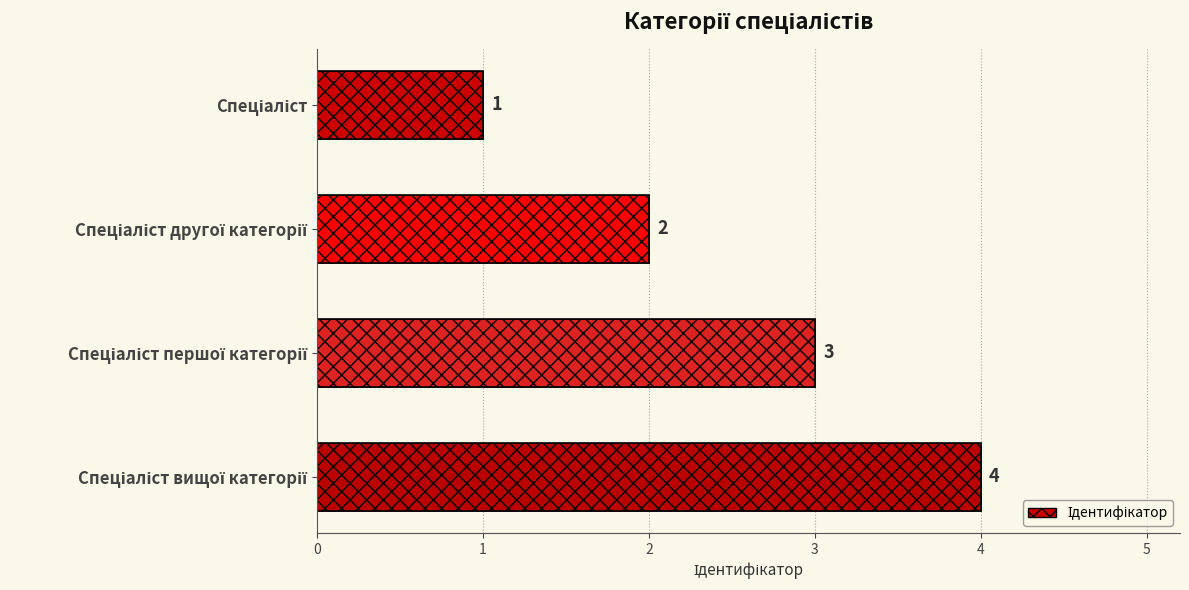

The value at Спеціаліст першої категорії is 3. True or false?

True